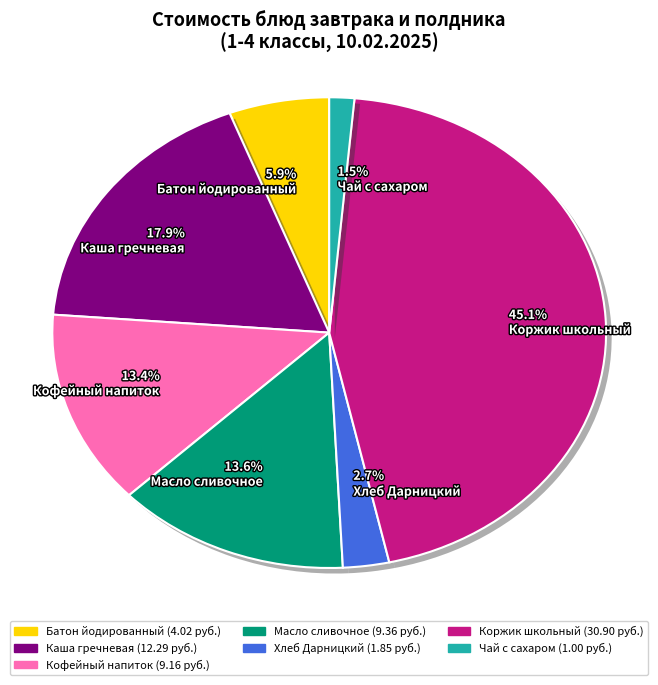

Which has a higher value, 2.7% Хлеб Дарницкий or 13.4% Кофейный напиток?

13.4% Кофейный напиток